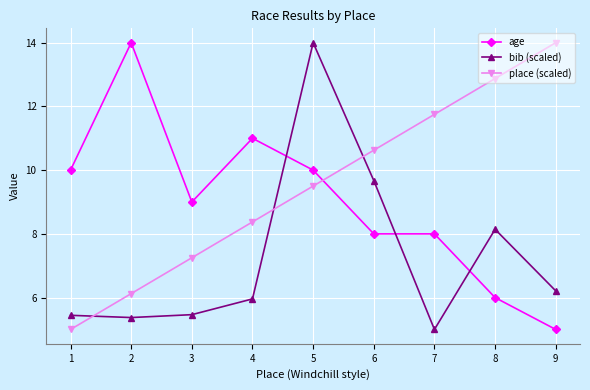

How many data points in place (scaled) are less than 9?

4